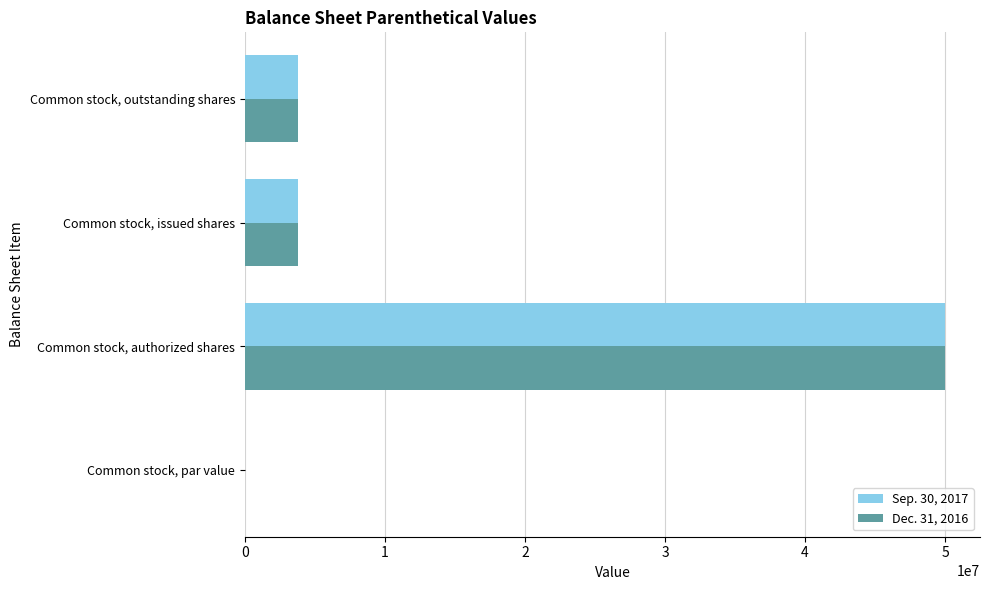

What is the sum of all Sep. 30, 2017 values?

57600000.0